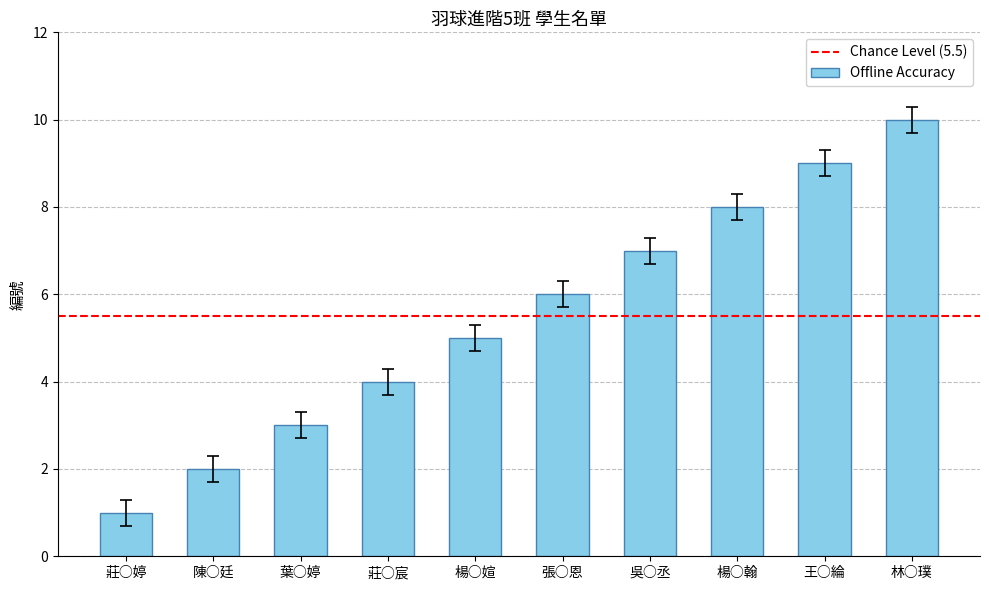

What is the minimum value shown in the chart?

1